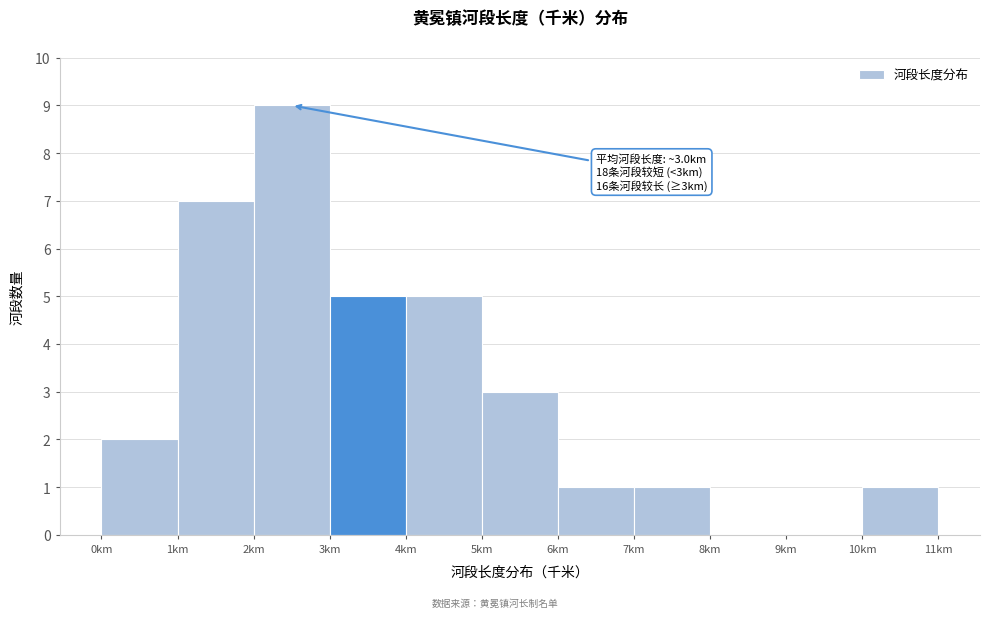

Which range on the x-axis has the tallest bar?

2 to 3